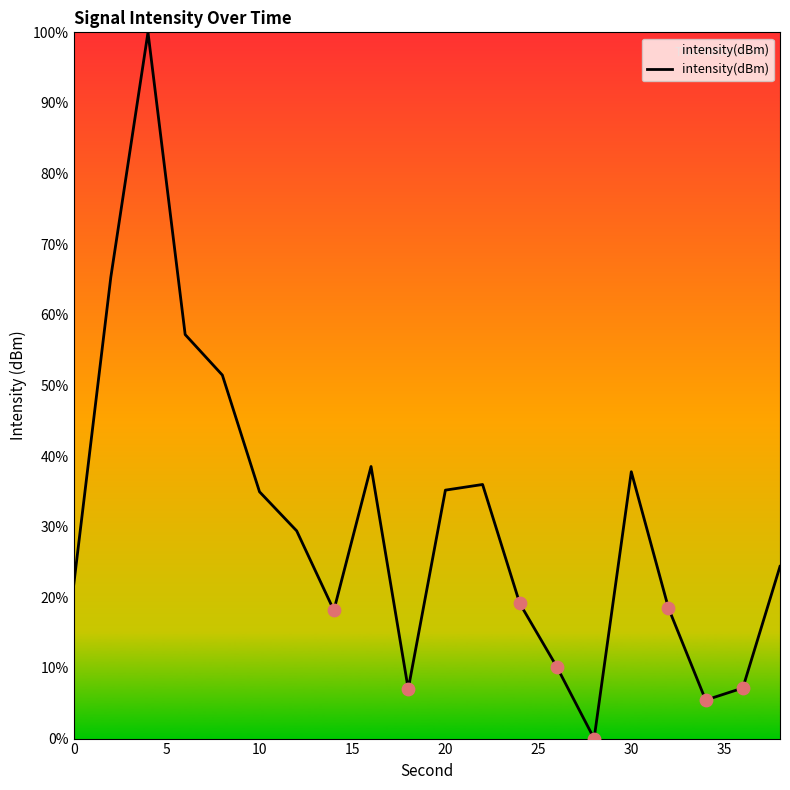

What is the maximum value shown in the chart?

100.0